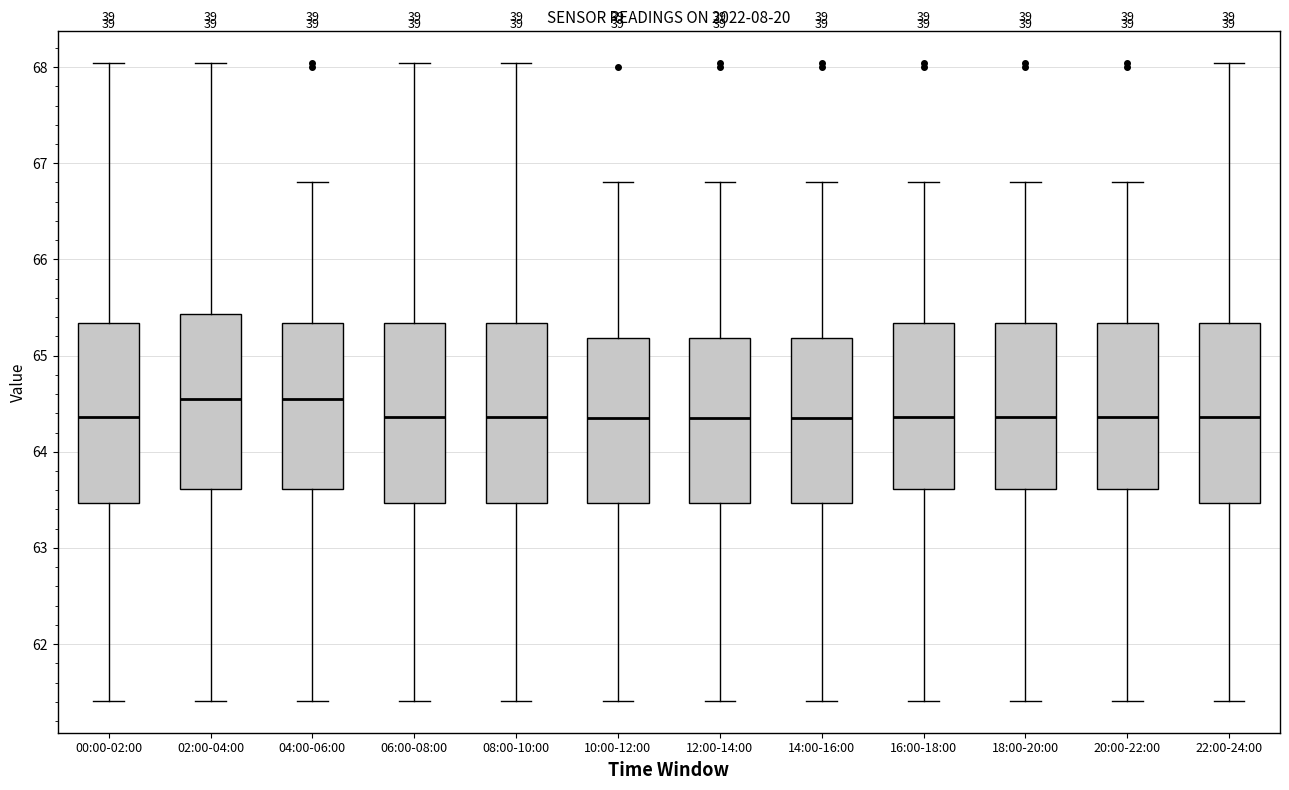

Reading left to right, transcribe this box plot: for each box, give where its median line is, the range the box spans, and where its two whiskers end, as read against the y-axis. The values are not printed on the chart, so give them approximately, as read against the axis.

00:00-02:00: median 64.4, box 63.5 to 65.3, whiskers 61.4 to 68.0
02:00-04:00: median 64.6, box 63.6 to 65.4, whiskers 61.4 to 68.0
04:00-06:00: median 64.6, box 63.6 to 65.3, whiskers 61.4 to 66.8
06:00-08:00: median 64.4, box 63.5 to 65.3, whiskers 61.4 to 68.0
08:00-10:00: median 64.4, box 63.5 to 65.3, whiskers 61.4 to 68.0
10:00-12:00: median 64.4, box 63.5 to 65.2, whiskers 61.4 to 66.8
12:00-14:00: median 64.4, box 63.5 to 65.2, whiskers 61.4 to 66.8
14:00-16:00: median 64.4, box 63.5 to 65.2, whiskers 61.4 to 66.8
16:00-18:00: median 64.4, box 63.6 to 65.3, whiskers 61.4 to 66.8
18:00-20:00: median 64.4, box 63.6 to 65.3, whiskers 61.4 to 66.8
20:00-22:00: median 64.4, box 63.6 to 65.3, whiskers 61.4 to 66.8
22:00-24:00: median 64.4, box 63.5 to 65.3, whiskers 61.4 to 68.0